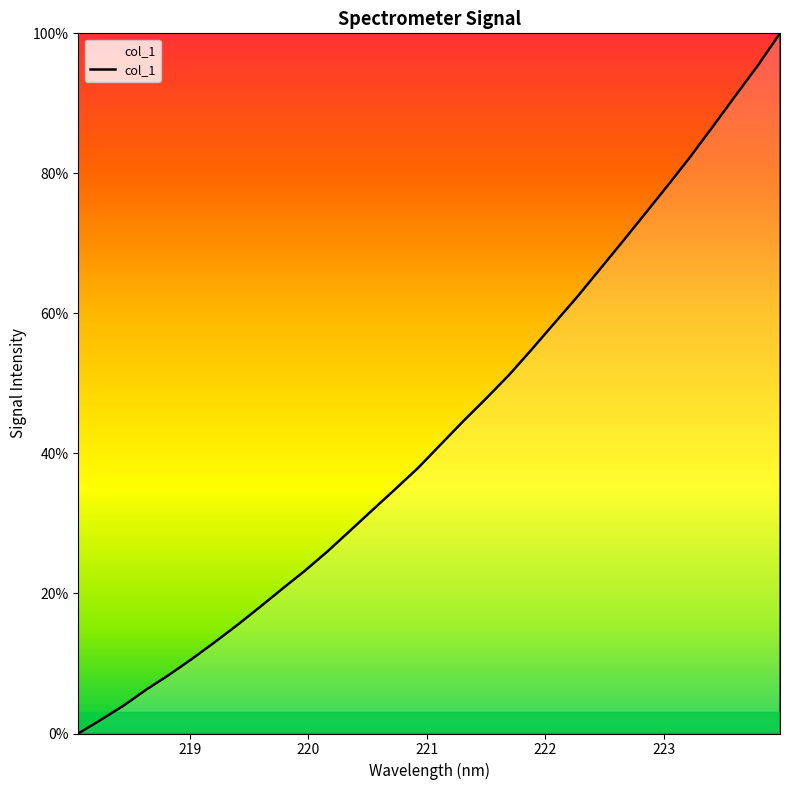

What is the greatest value displayed?

100.0